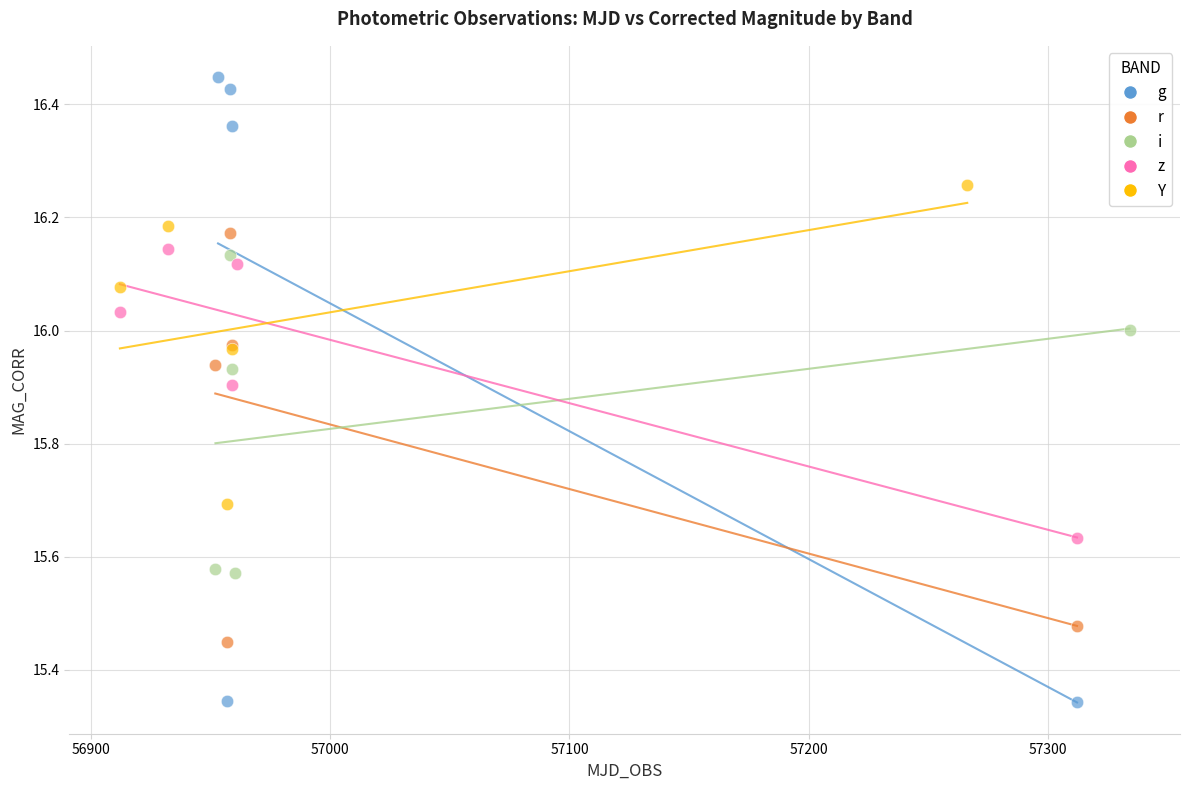

Which series reaches the minimum Y coordinate?

g